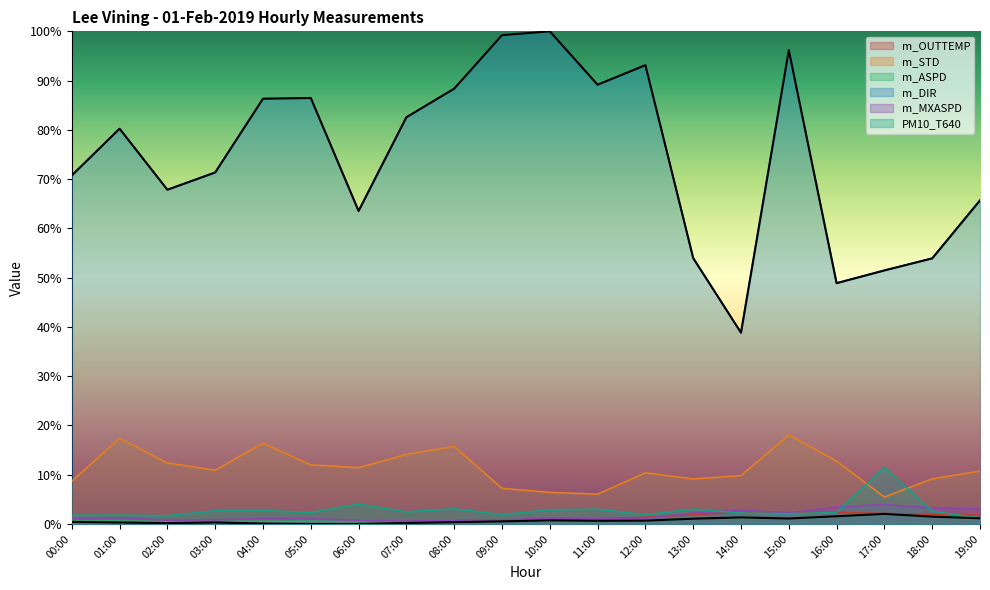

How many data points in m_MXASPD are above 1?

14